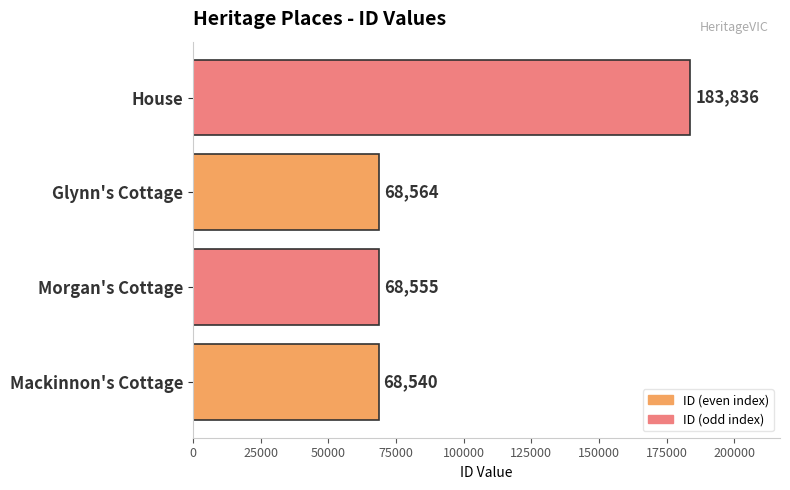

What is the change in value from Mackinnon's Cottage to Glynn's Cottage?

+24